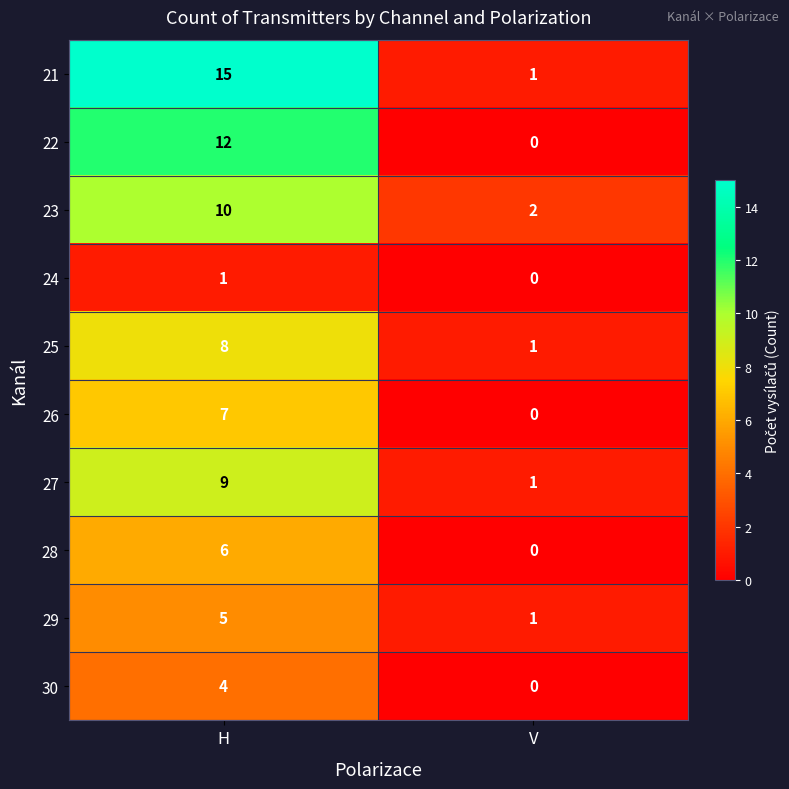

What is the sum of the 29 values at H and V?

6